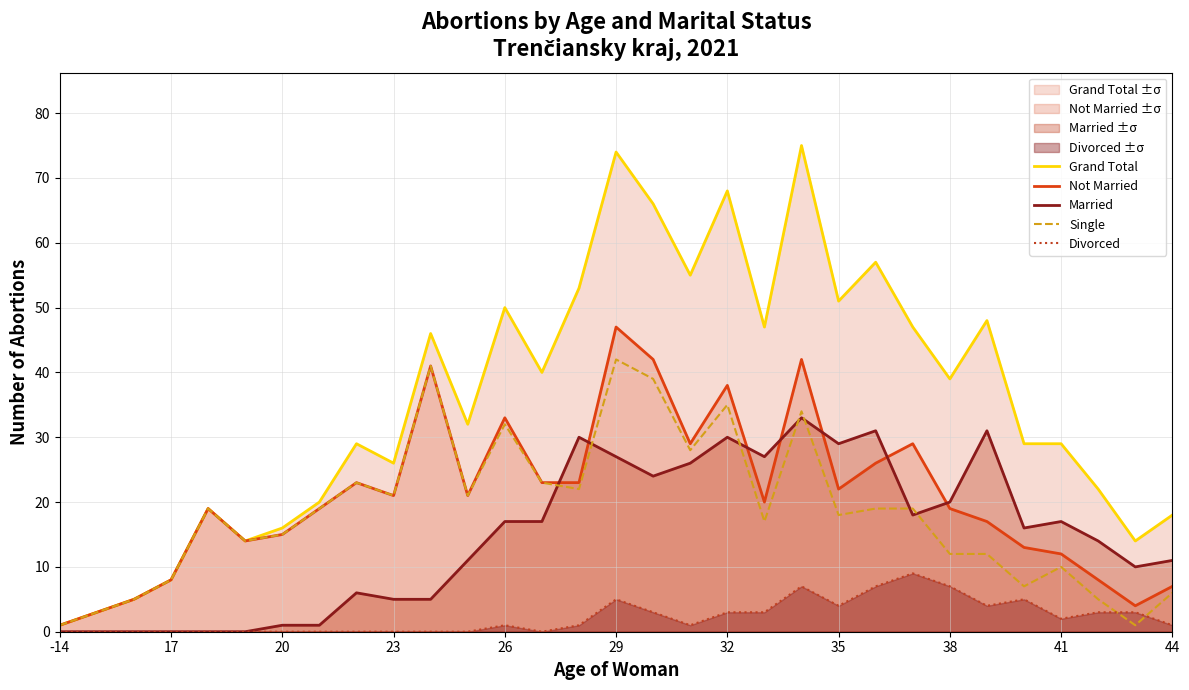

Which series has the largest total across all categories?

Grand Total